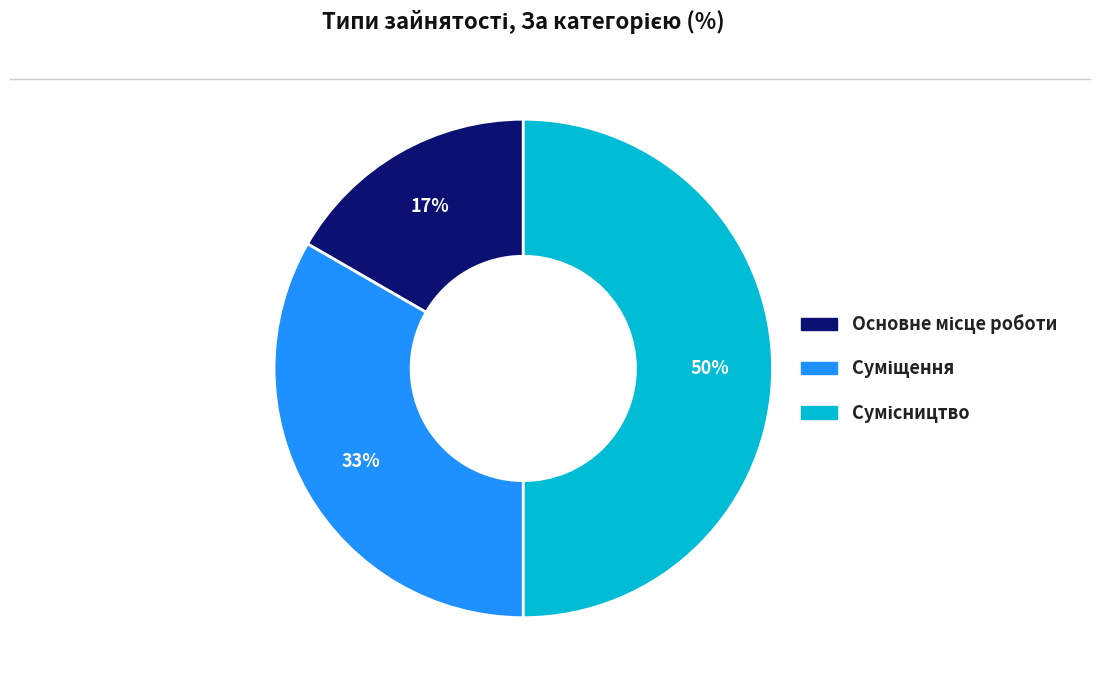

To the nearest percent, what is the average slice percentage?

33%